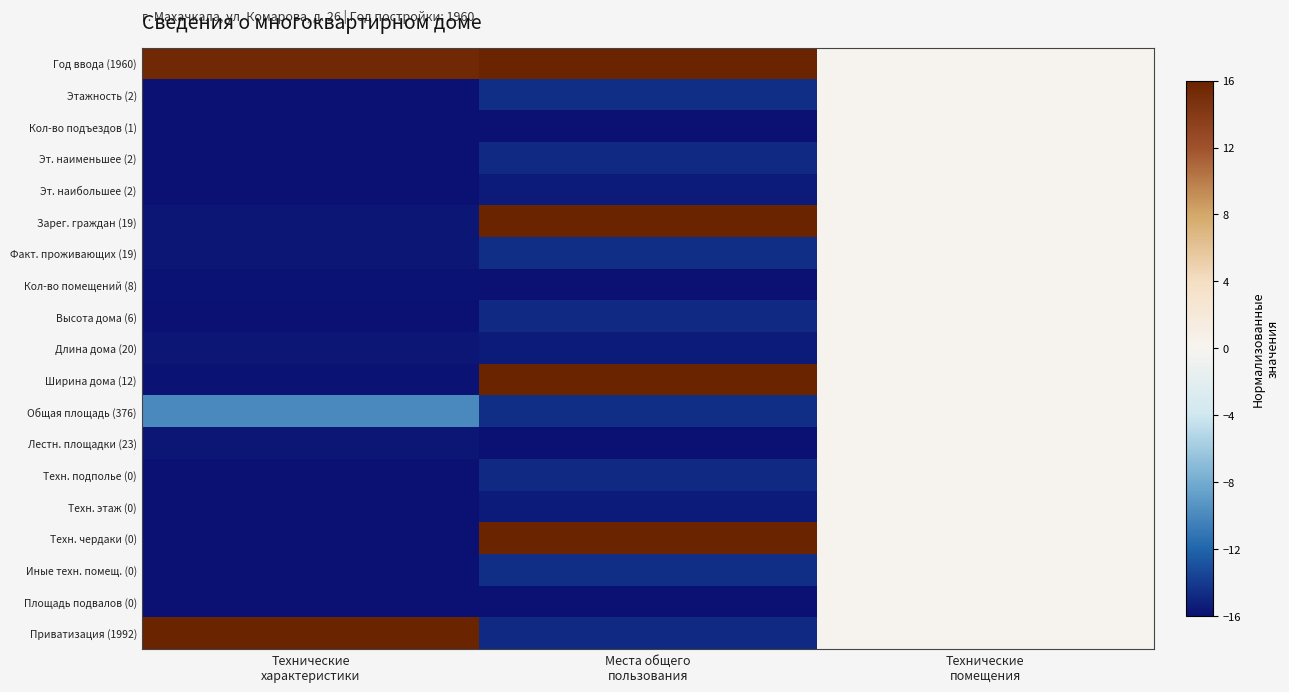

Reading right to left, what are all the values shown in this chart?

Год ввода (1960): Технические
помещения=0.0	Места общего
пользования=16.0	Технические
характеристики=15.5
Этажность (2): Технические
помещения=0.0	Места общего
пользования=-14.5	Технические
характеристики=-16.0
Кол-во подъездов (1): Технические
помещения=0.0	Места общего
пользования=-16.0	Технические
характеристики=-16.0
Эт. наименьшее (2): Технические
помещения=0.0	Места общего
пользования=-14.8	Технические
характеристики=-16.0
Эт. наибольшее (2): Технические
помещения=0.0	Места общего
пользования=-15.5	Технические
характеристики=-16.0
Зарег. граждан (19): Технические
помещения=0.0	Места общего
пользования=16.0	Технические
характеристики=-15.7
Факт. проживающих (19): Технические
помещения=0.0	Места общего
пользования=-14.5	Технические
характеристики=-15.7
Кол-во помещений (8): Технические
помещения=0.0	Места общего
пользования=-16.0	Технические
характеристики=-15.9
Высота дома (6): Технические
помещения=0.0	Места общего
пользования=-14.8	Технические
характеристики=-15.9
Длина дома (20): Технические
помещения=0.0	Места общего
пользования=-15.5	Технические
характеристики=-15.7
Ширина дома (12): Технические
помещения=0.0	Места общего
пользования=16.0	Технические
характеристики=-15.8
Общая площадь (376): Технические
помещения=0.0	Места общего
пользования=-14.5	Технические
характеристики=-10.0
Лестн. площадки (23): Технические
помещения=0.0	Места общего
пользования=-16.0	Технические
характеристики=-15.6
Техн. подполье (0): Технические
помещения=0.0	Места общего
пользования=-14.8	Технические
характеристики=-16.0
Техн. этаж (0): Технические
помещения=0.0	Места общего
пользования=-15.5	Технические
характеристики=-16.0
Техн. чердаки (0): Технические
помещения=0.0	Места общего
пользования=16.0	Технические
характеристики=-16.0
Иные техн. помещ. (0): Технические
помещения=0.0	Места общего
пользования=-14.5	Технические
характеристики=-16.0
Площадь подвалов (0): Технические
помещения=0.0	Места общего
пользования=-16.0	Технические
характеристики=-16.0
Приватизация (1992): Технические
помещения=0.0	Места общего
пользования=-14.8	Технические
характеристики=16.0